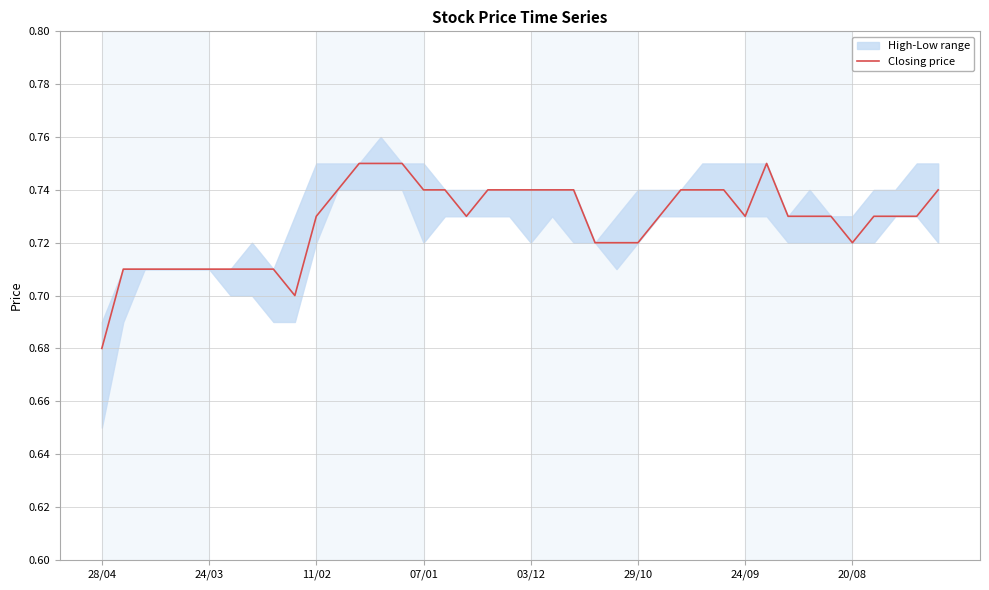

What is the difference between the maximum and minimum values?

0.1